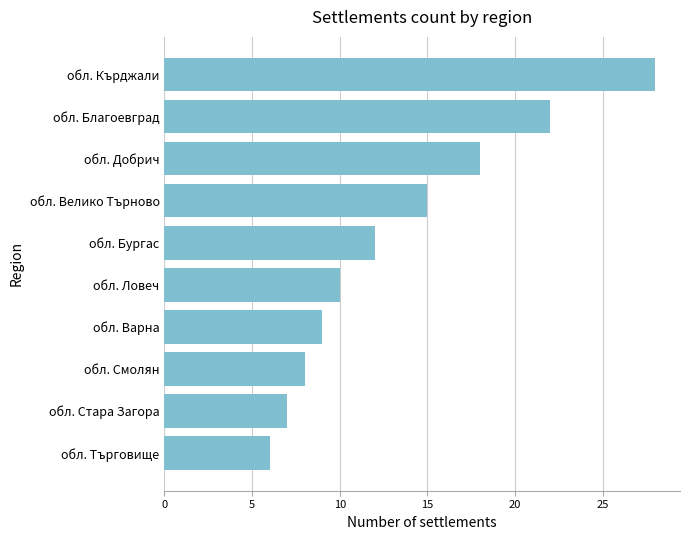

What is the sum of all values?

135